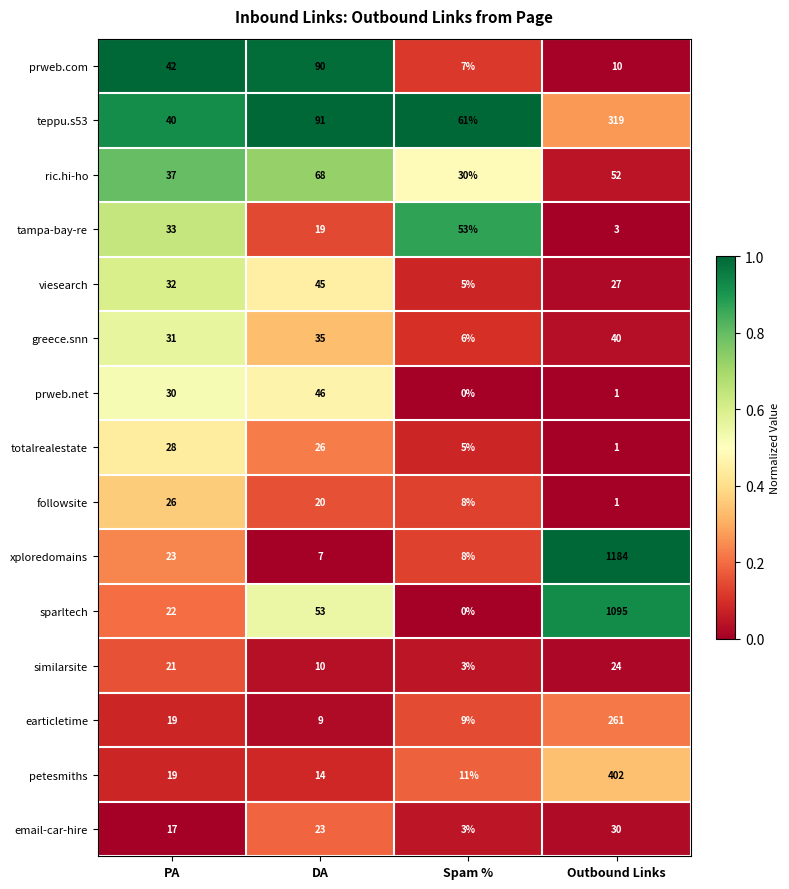

The value of teppu.s53 at DA is 91. True or false?

True